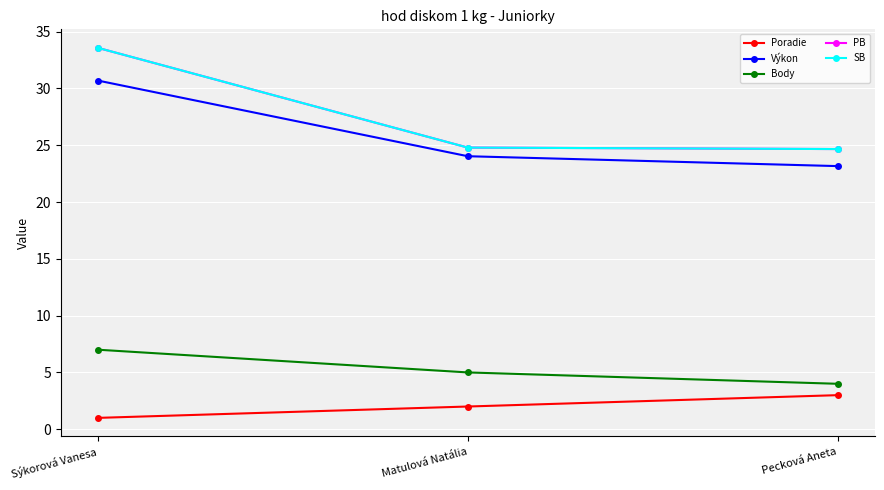

What is the total value across all series at Sýkorová Vanesa?

105.8